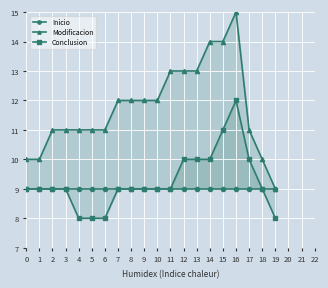

Between 9 and 4, which is larger?

9